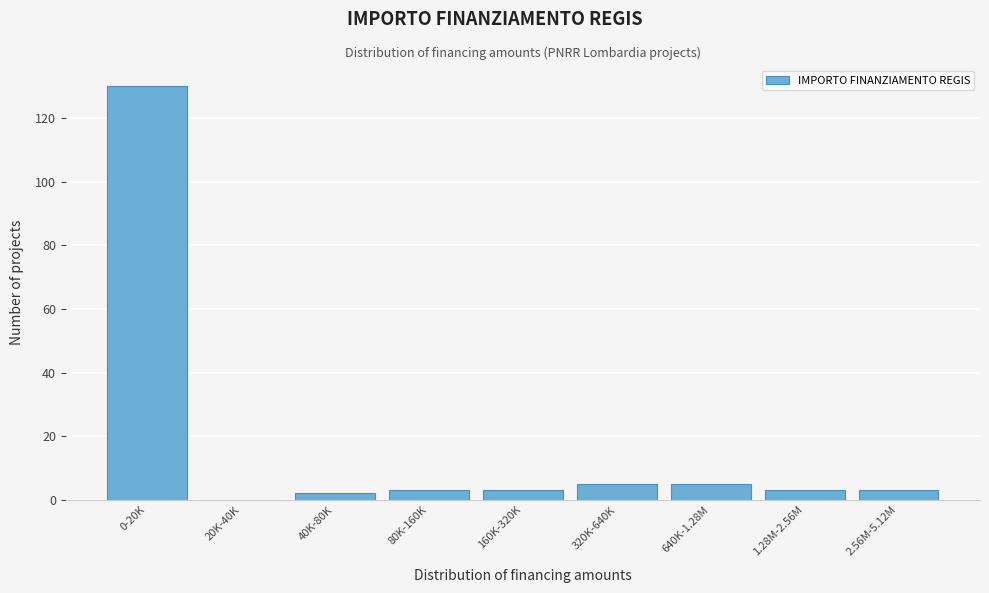

Reading right to left, what are all the values shown in this chart?

2.56M-5.12M=3	1.28M-2.56M=3	640K-1.28M=5	320K-640K=5	160K-320K=3	80K-160K=3	40K-80K=2	20K-40K=0	0-20K=130